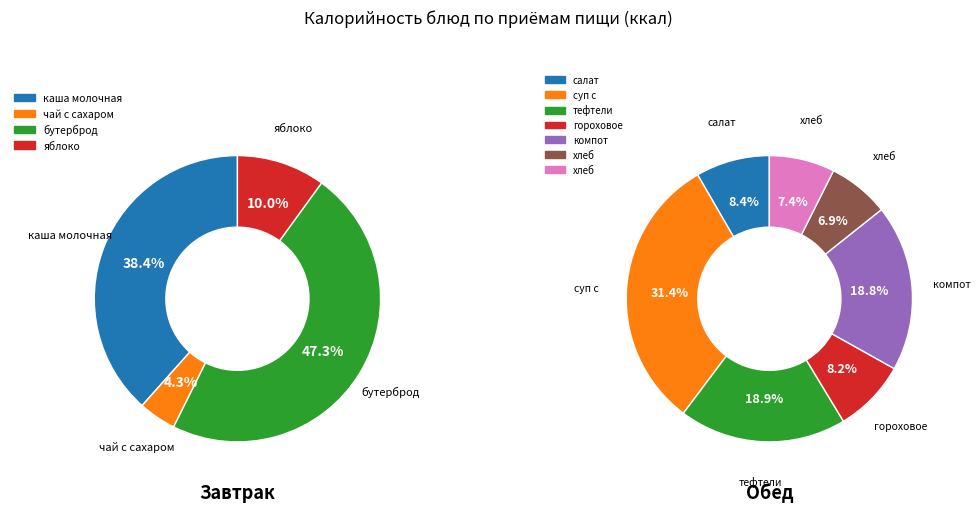

Approximately how many times larger is the value at хлеб пшеничный compared to компот из сухофруктов?

0.4